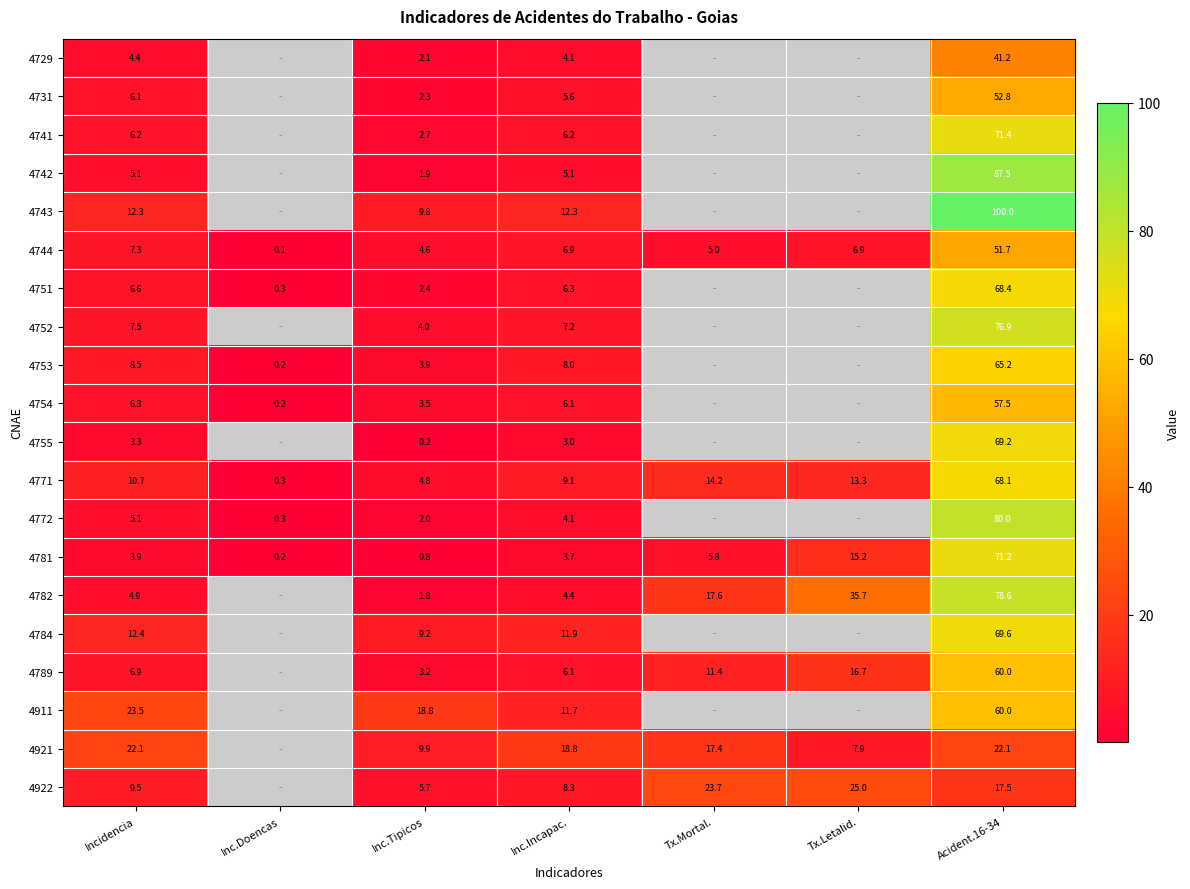

Is the value of 4744 at Tx.Letalid. greater than the value of 4921 at Incidencia?

No